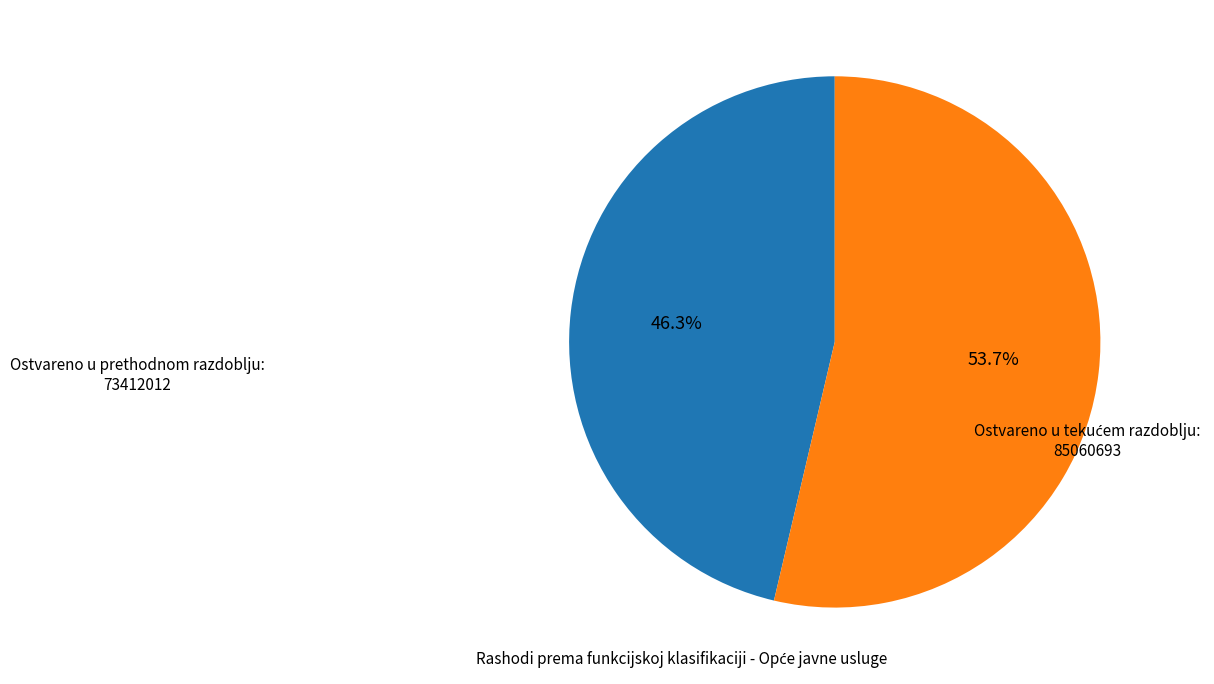

Is there any slice that represents more than half of the pie?

Yes